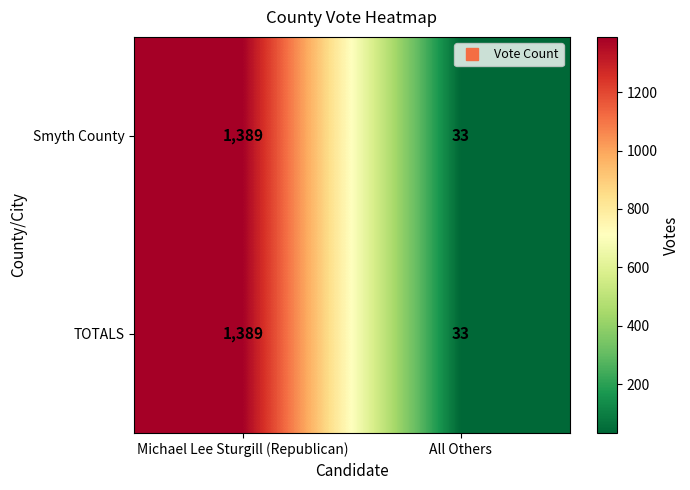

What is the minimum value shown in the chart?

33